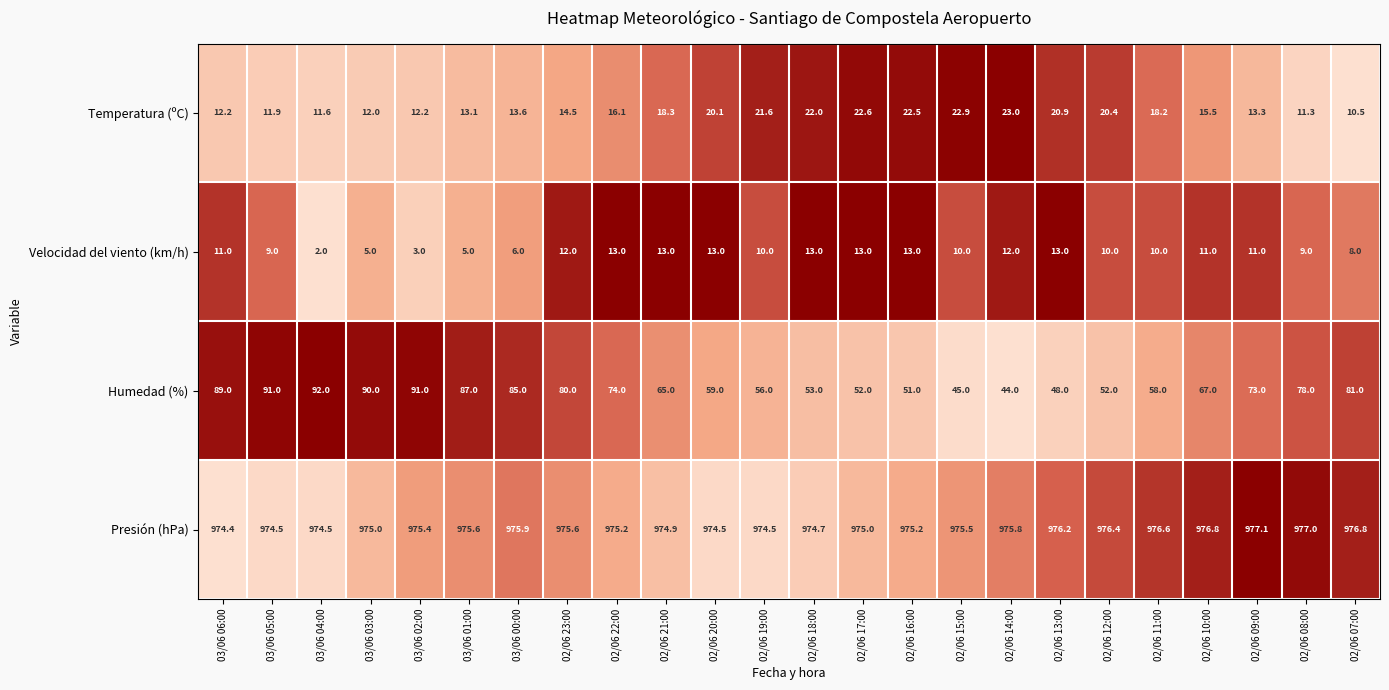

What is the difference between the second highest and second lowest values in the Velocidad del viento (km/h) series?

10.0